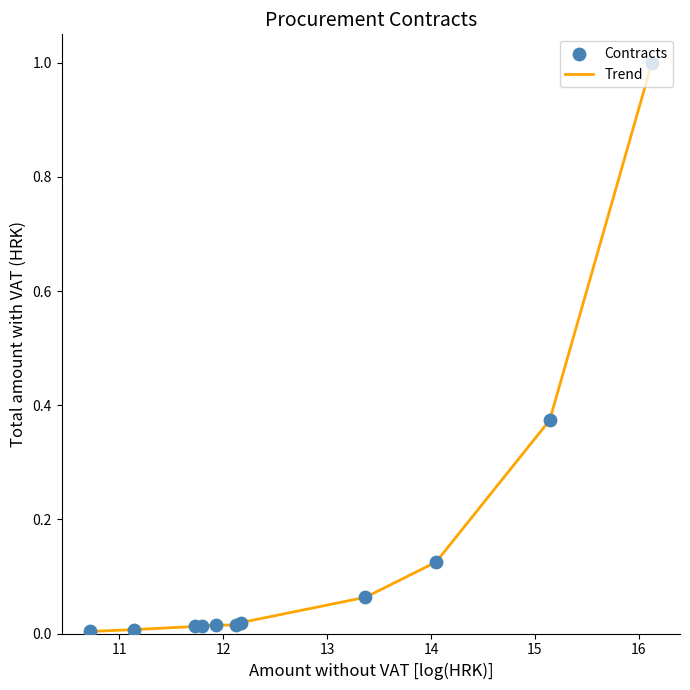

What is the maximum value shown in the chart?

1.0